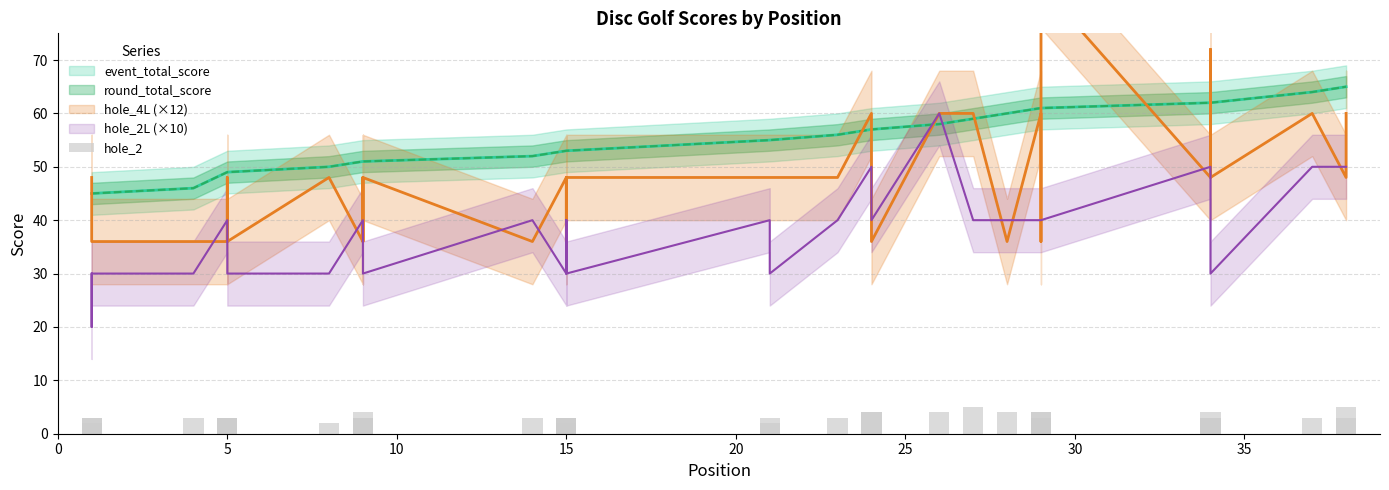

How many categories are shown in the chart?

39